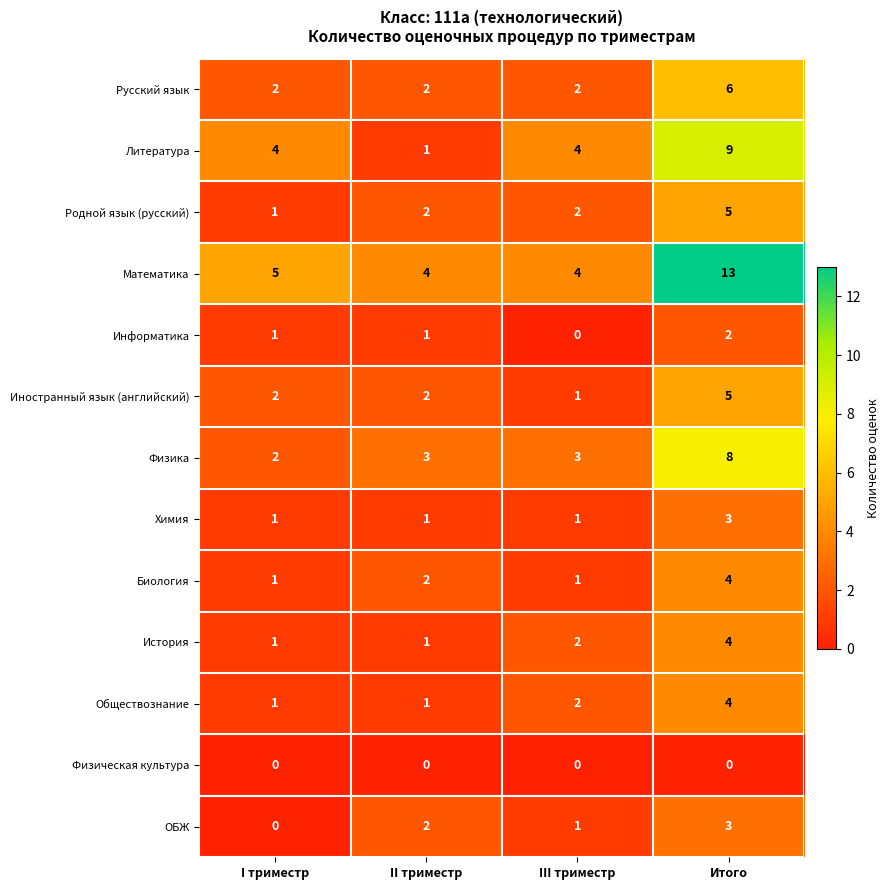

The Биология series shows 2 at III триместр. True or false?

False